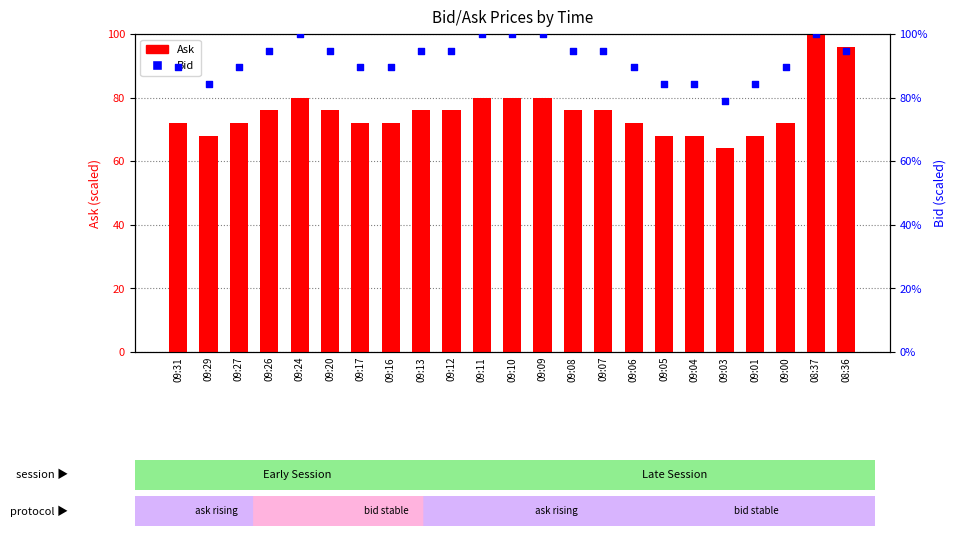

Which series reaches the minimum Y coordinate?

Ask